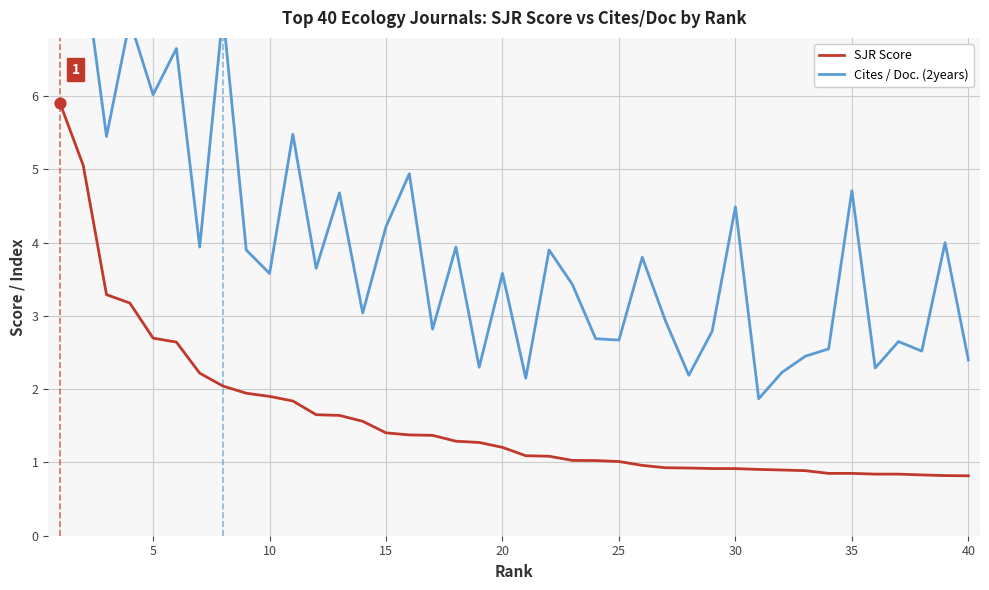

Which series has the largest total across all categories?

Cites / Doc. (2years)